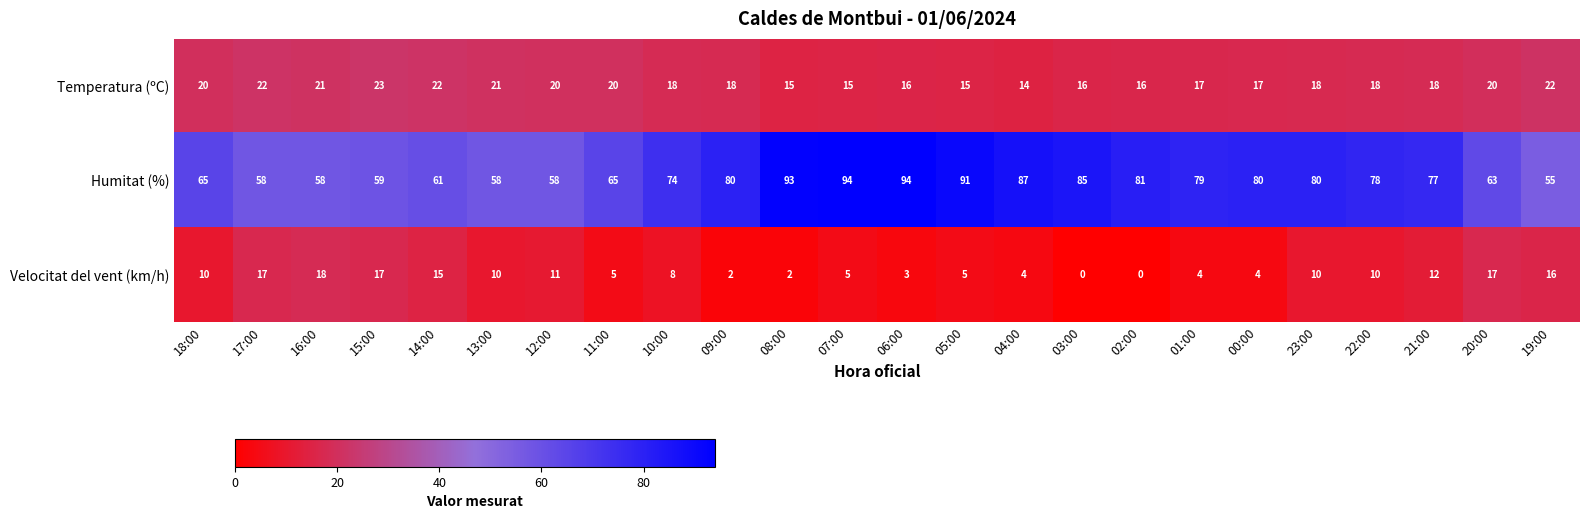

At 00:00, list the series in order from largest to smallest.

Humitat (%), Temperatura (ºC), Velocitat del vent (km/h)